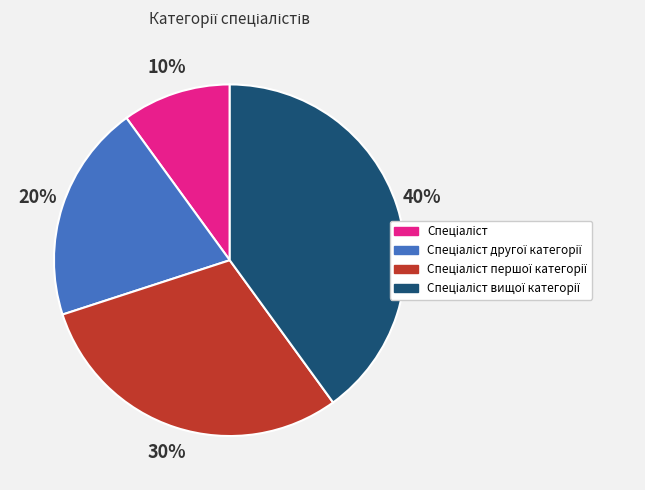

Count the number of slices in the pie.

4